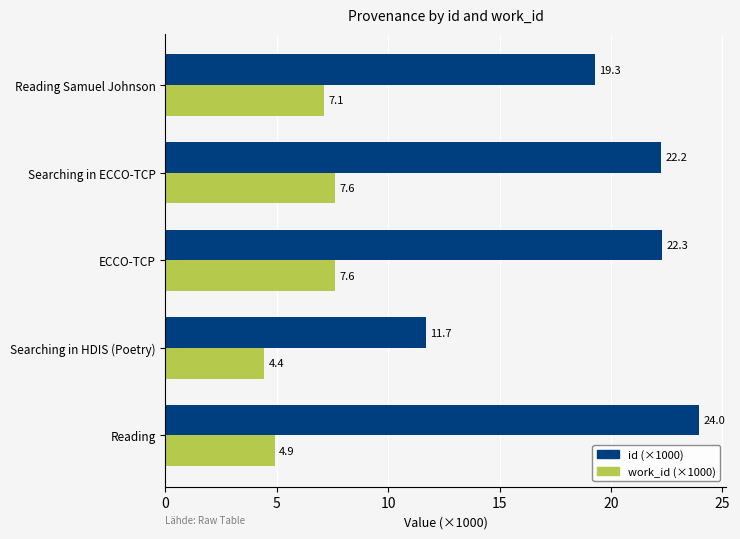

Rank the series by their maximum value, from lowest to highest.

work_id (×1000), id (×1000)